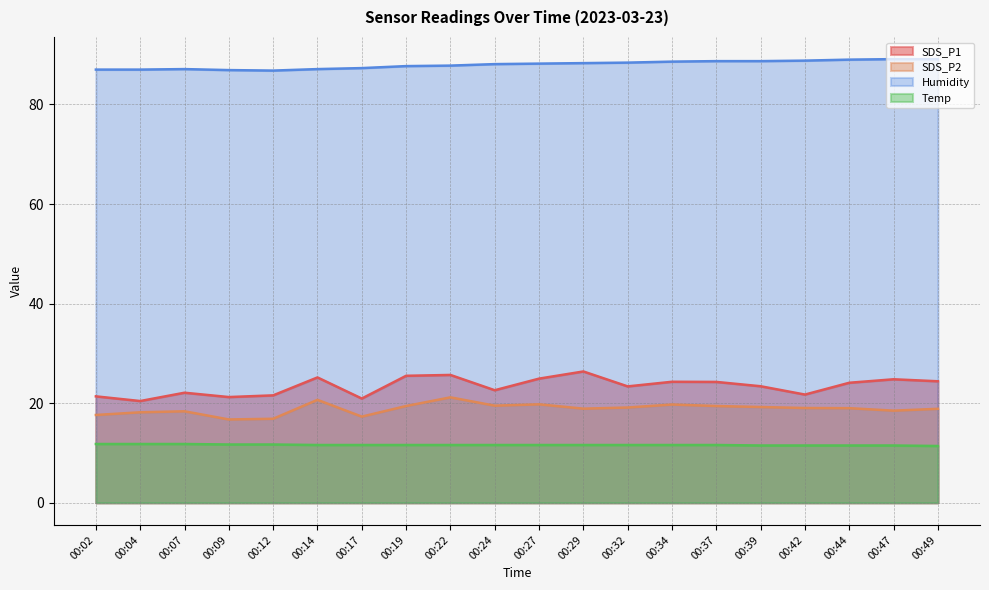

The value of Temp at 00:17 is 11.6. True or false?

True